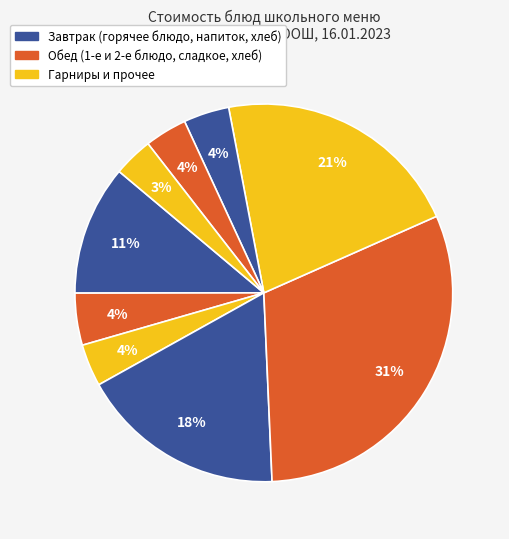

Does any single category account for the majority?

No